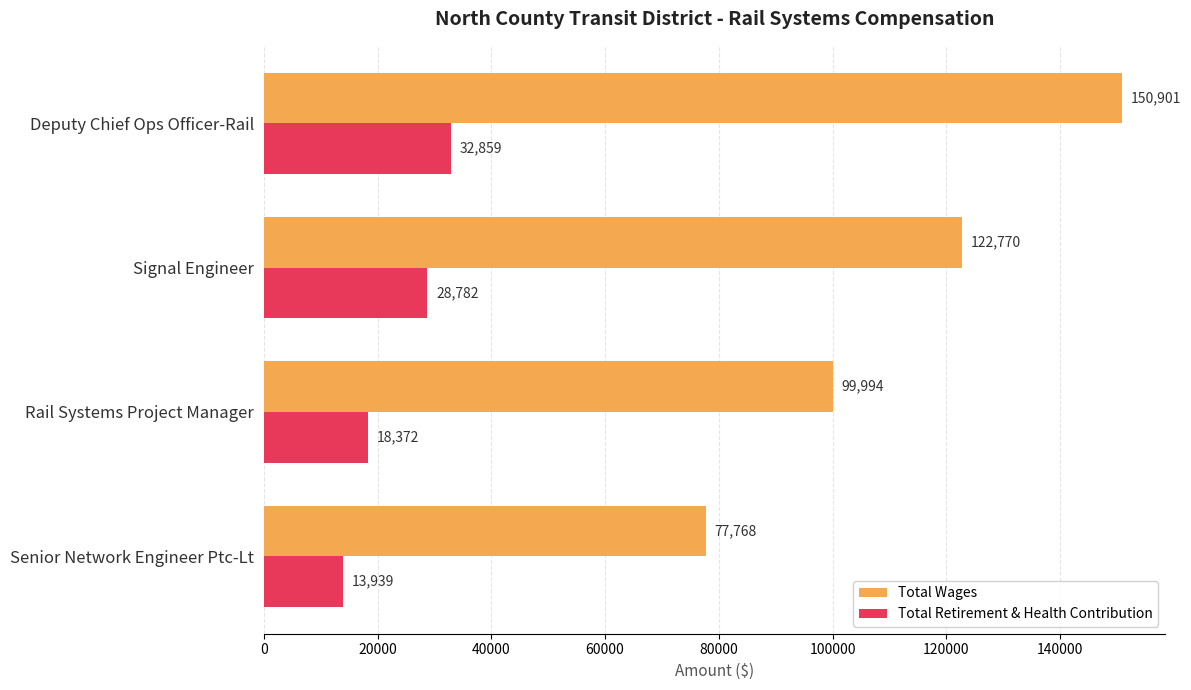

What is the spread (max minus min) of values at Rail Systems Project Manager?

81622